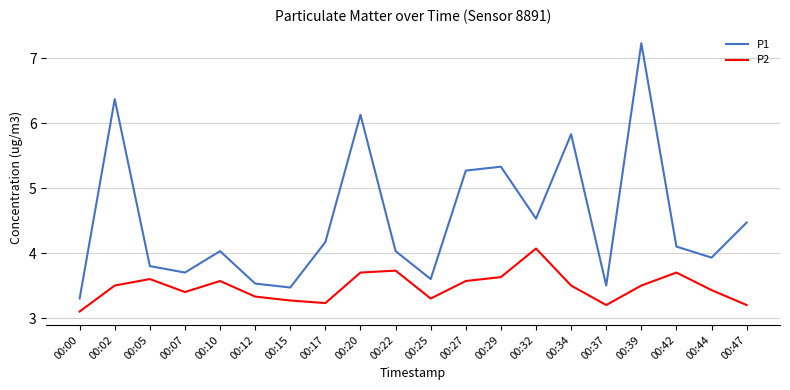

True or false: P2 and P1 intersect in this chart.

False